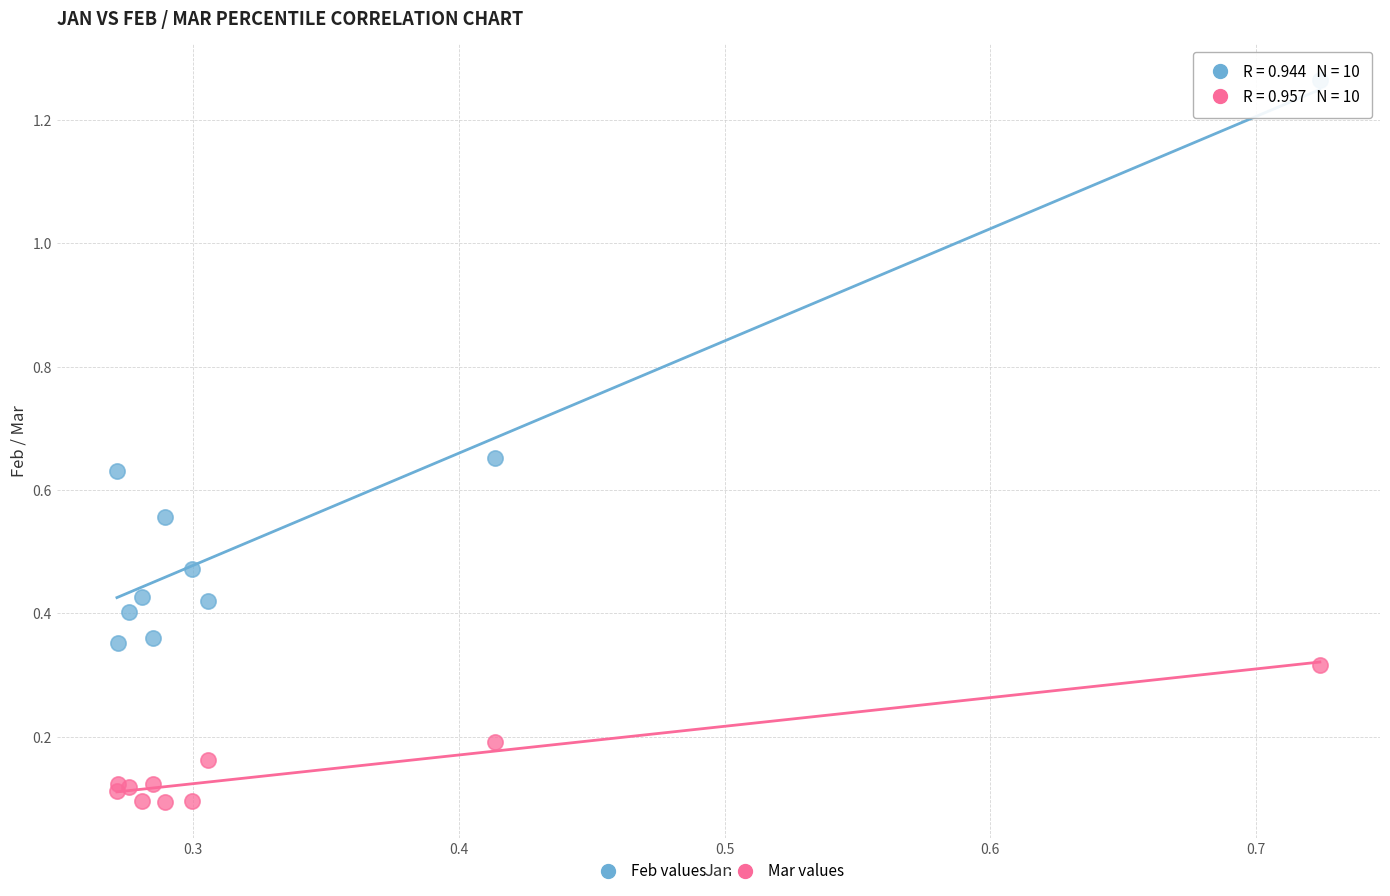

Which series has the largest Y range (max minus min)?

Feb values